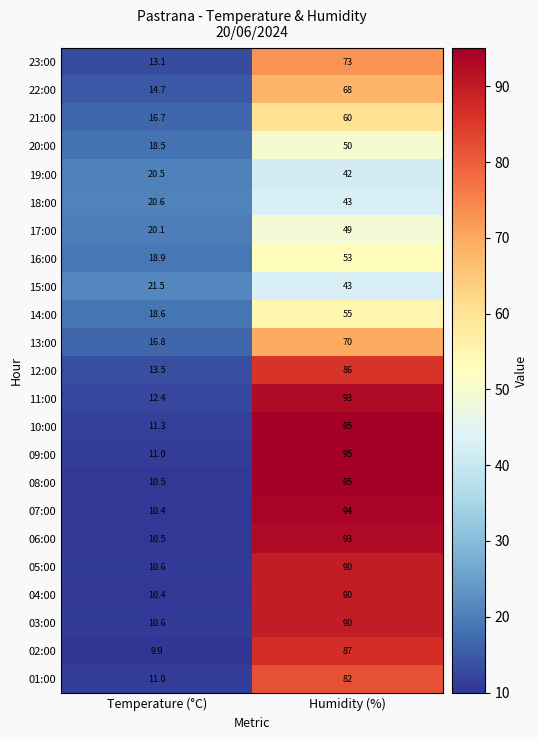

Rank the categories by 06:00 value from highest to lowest.

Humidity (%), Temperature (°C)